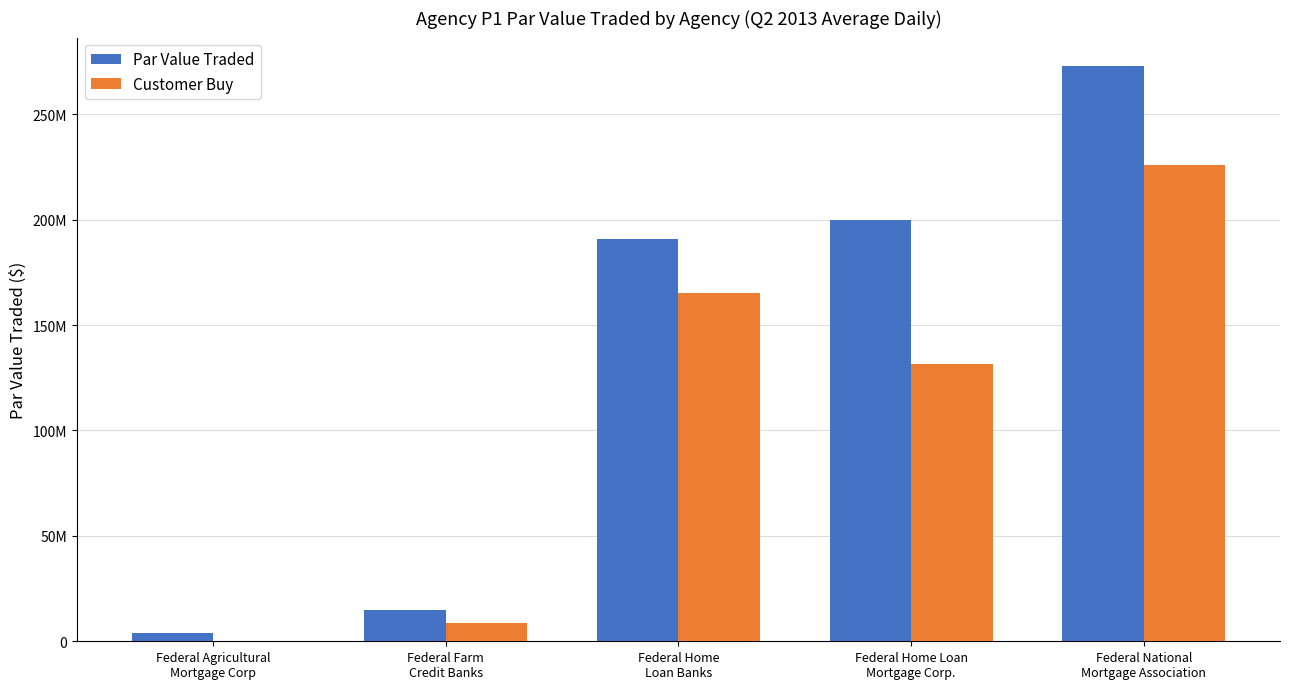

The value of Par Value Traded at Federal Farm
Credit Banks is 5831125.2. True or false?

False